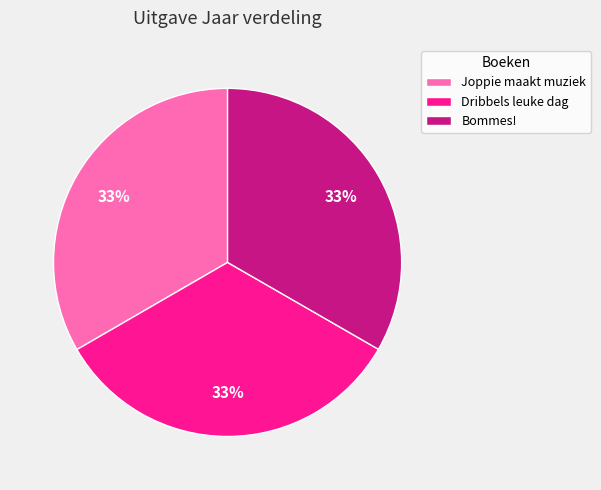

Combined, do Dribbels leuke dag and Joppie maakt muziek account for over 50%?

Yes